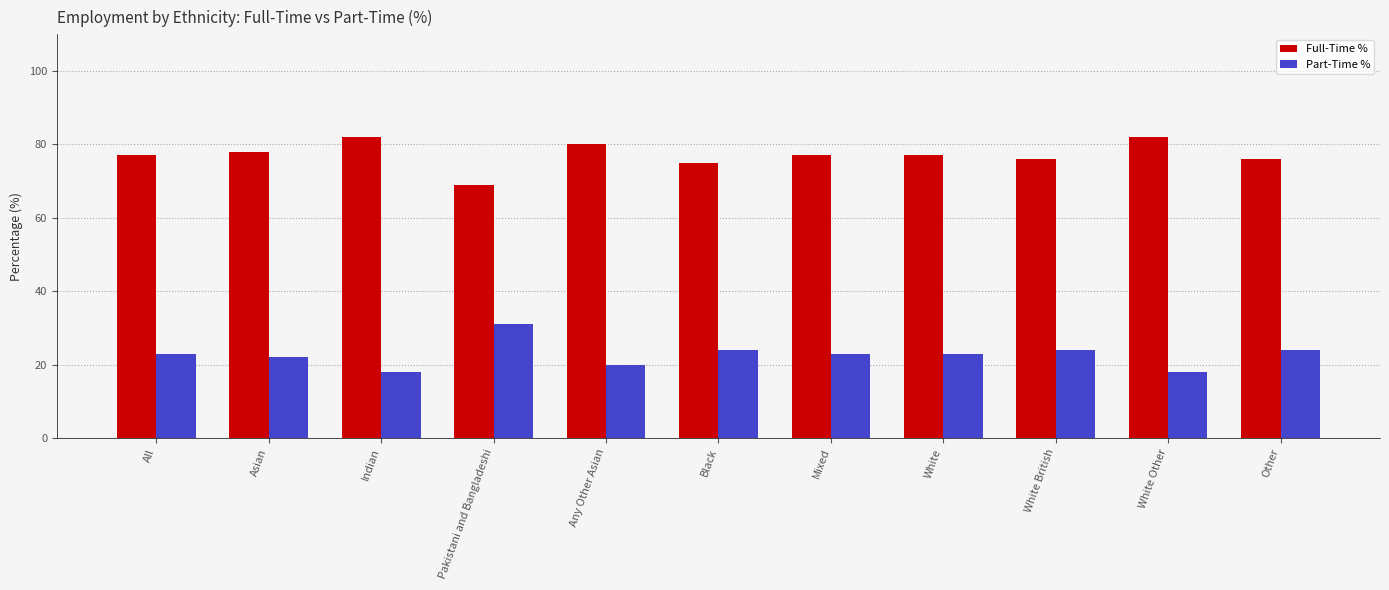

Count the number of categories in the chart.

11